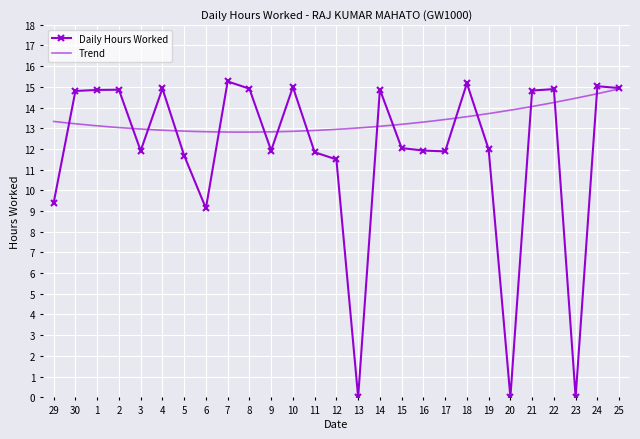

Where is the data nearest to the value 7?

6